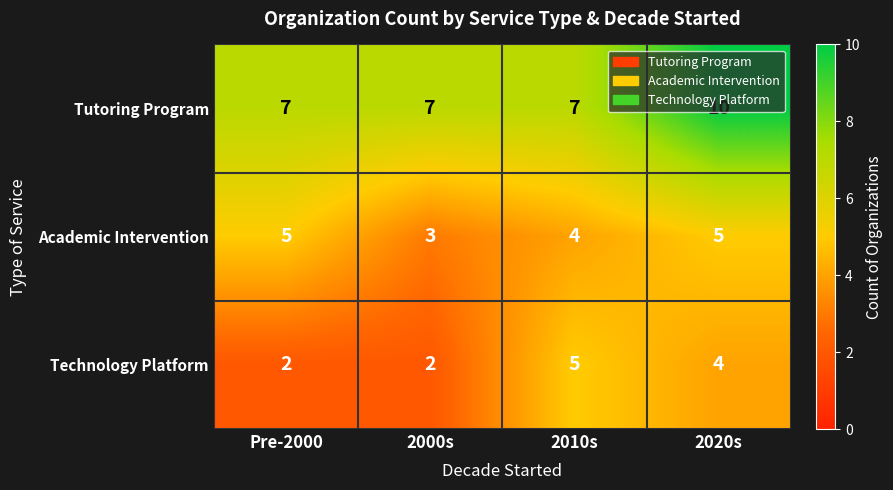

What is the highest value of the Academic Intervention series?

5